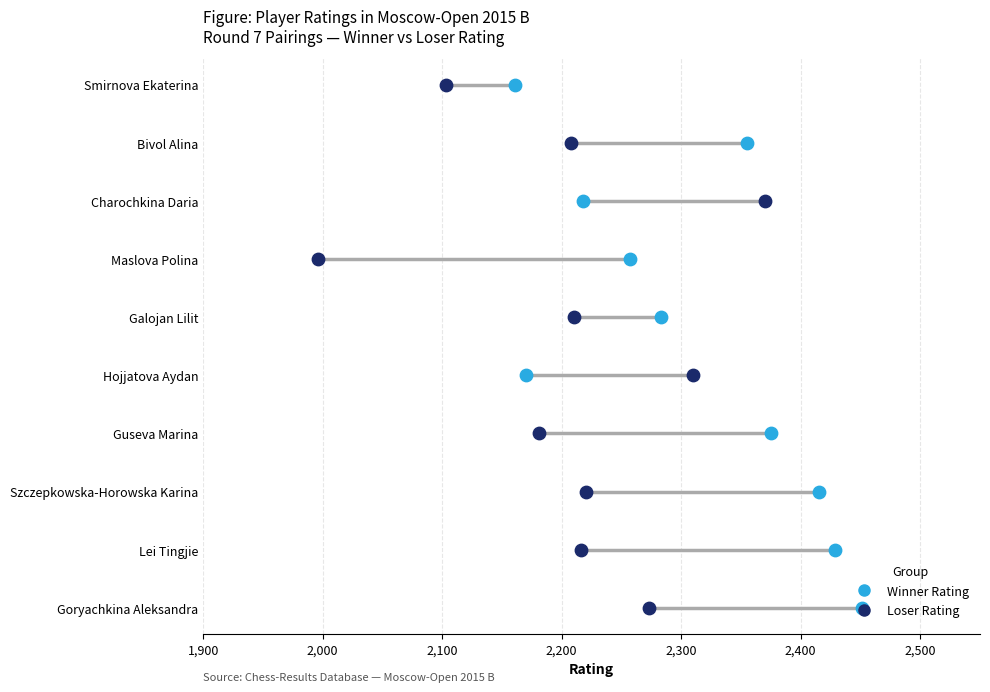

Which series has the widest spread of Y values?

Winner Rating